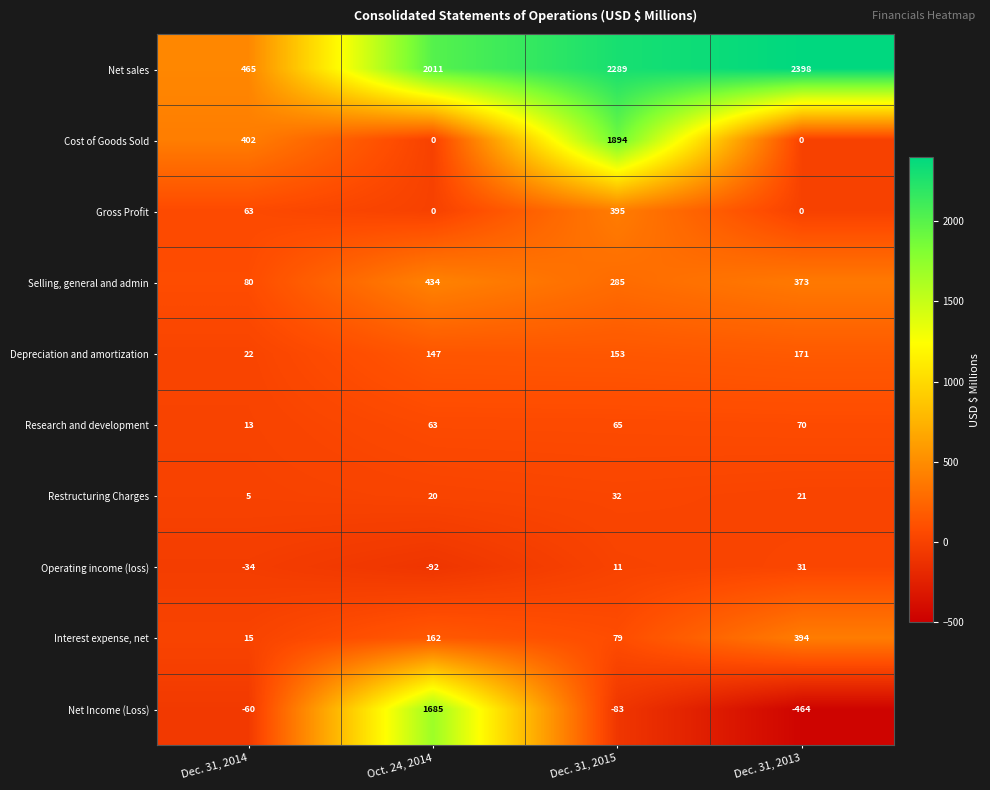

Count the number of data series in this chart.

10